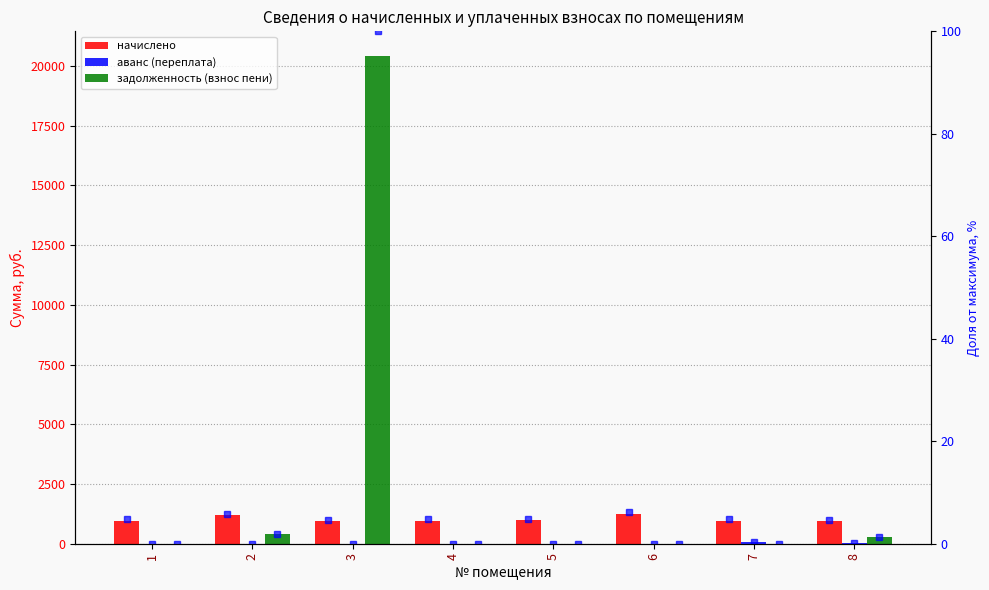

At which category does the chart reach its peak across all series?

3